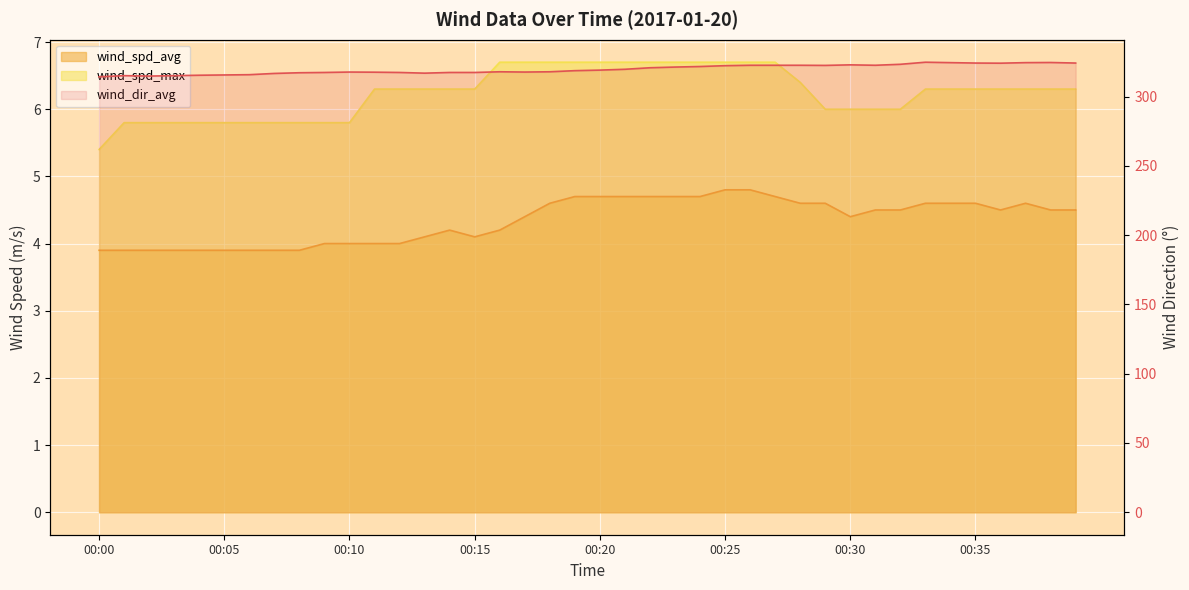

True or false: wind_dir_avg has more than 2 interior local peaks.

True